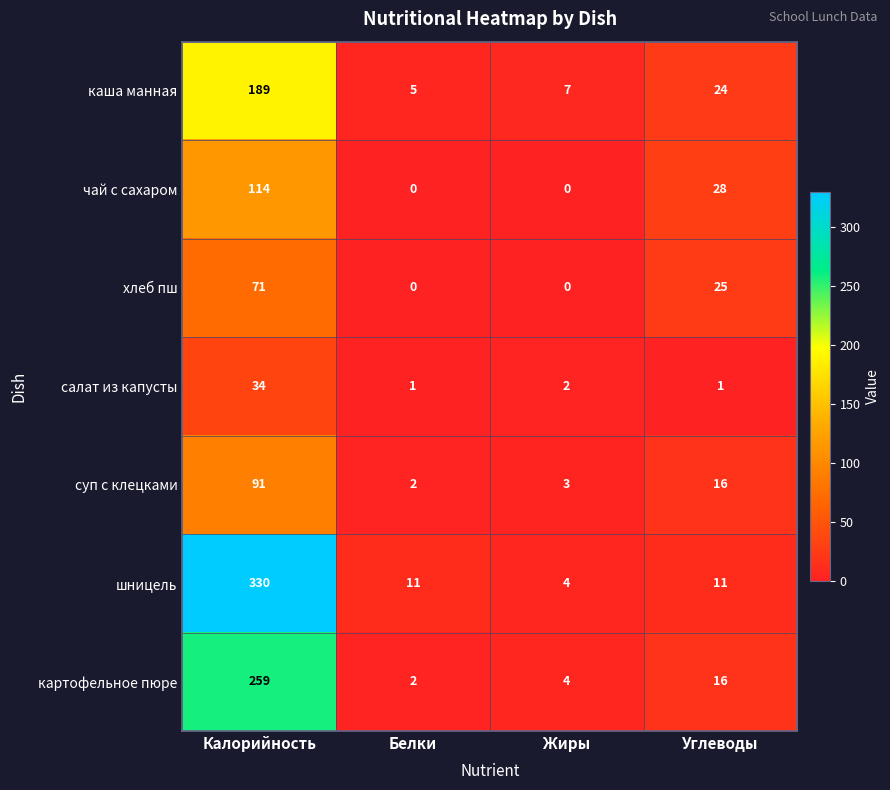

Which series has the largest range (max minus min)?

шницель